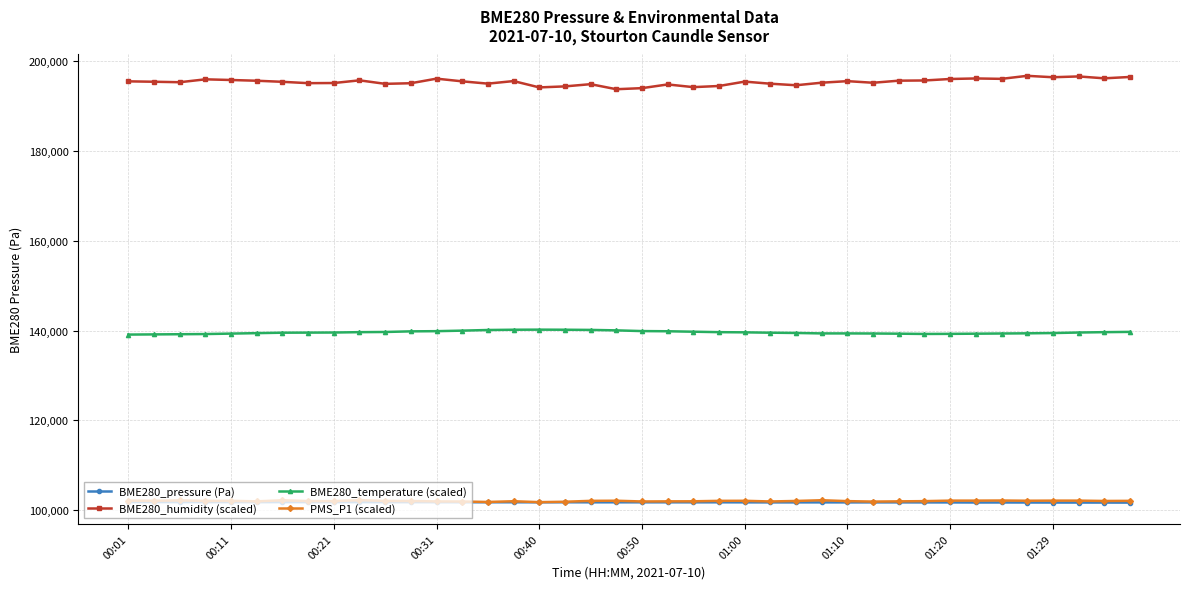

True or false: BME280_temperature (scaled) and BME280_pressure (Pa) intersect in this chart.

False